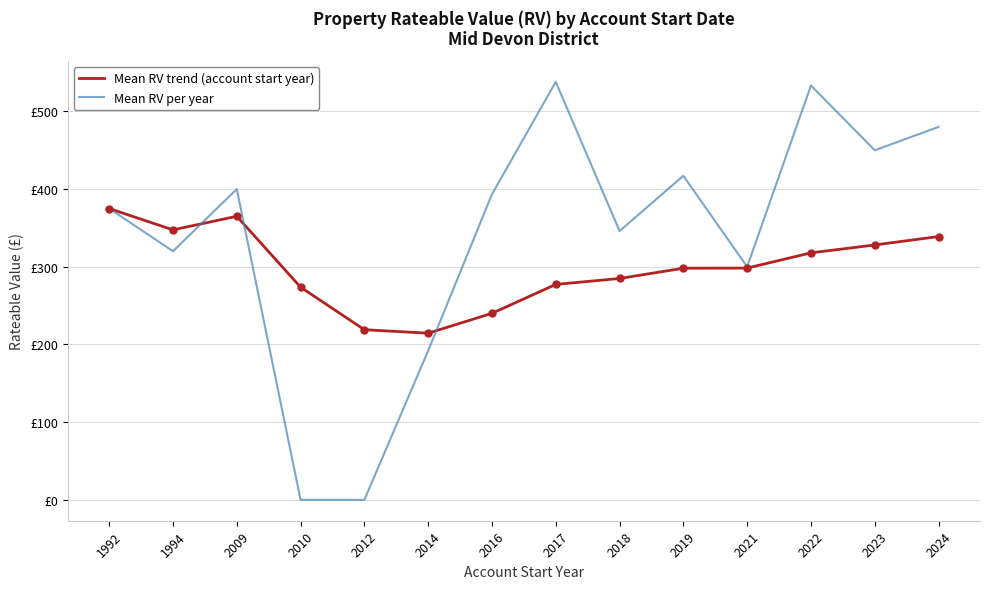

Is the value of Mean RV per year at 2014 greater than the value of Mean RV trend (account start year) at 1994?

No